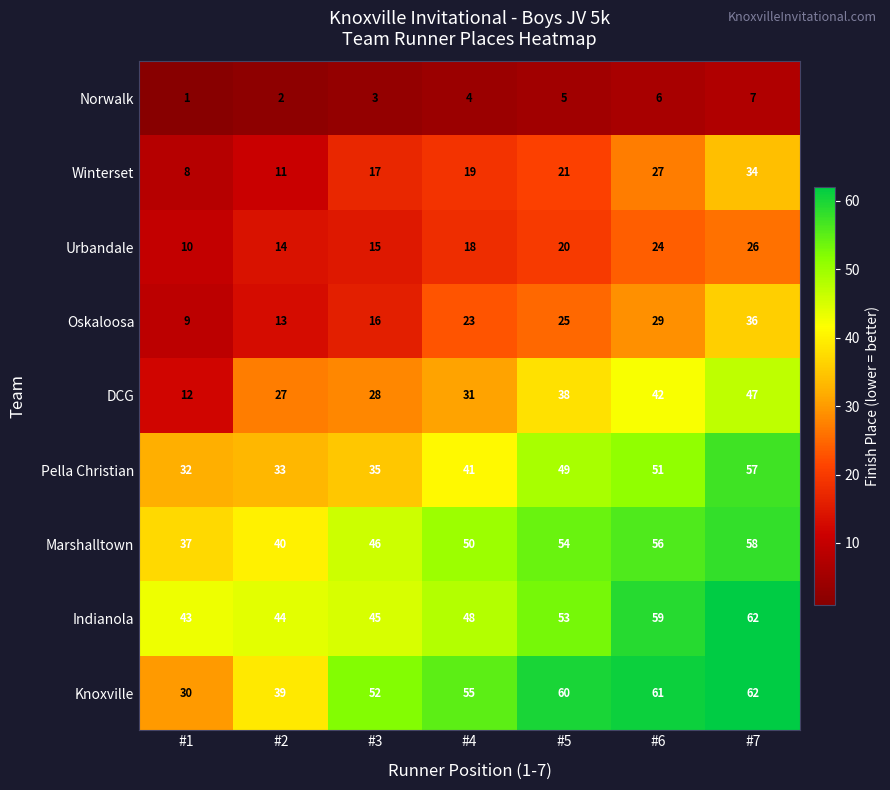

Which series has the largest range (max minus min)?

DCG